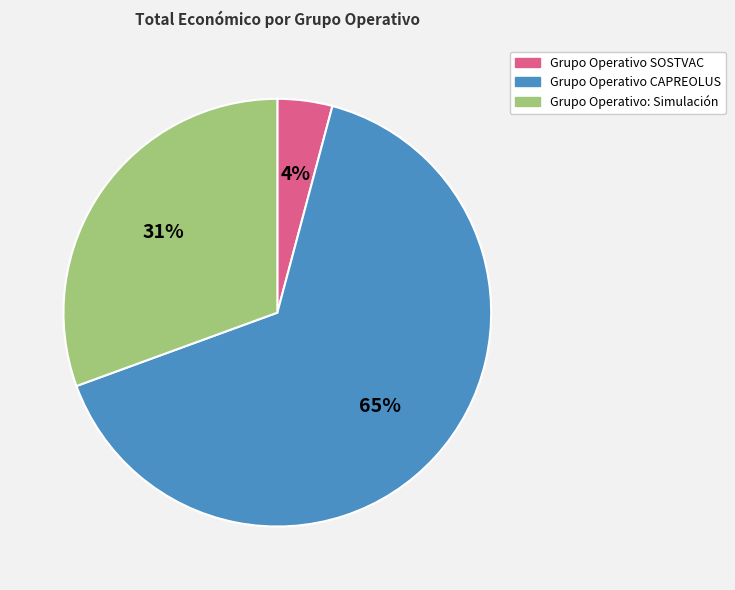

Rank the categories by value from lowest to highest.

Grupo Operativo SOSTVAC, Grupo Operativo: Simulación, Grupo Operativo CAPREOLUS